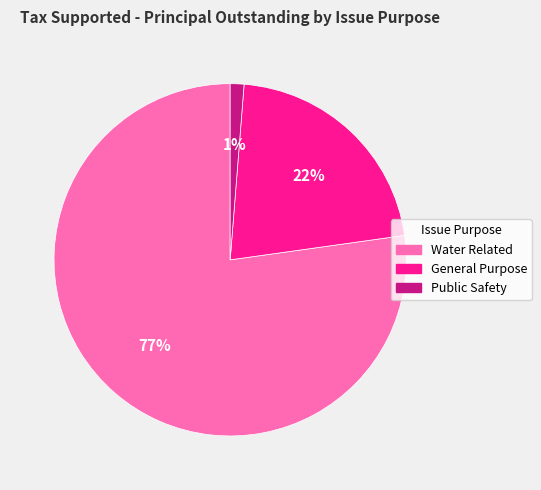

Between Public Safety and Water Related, which is larger?

Water Related